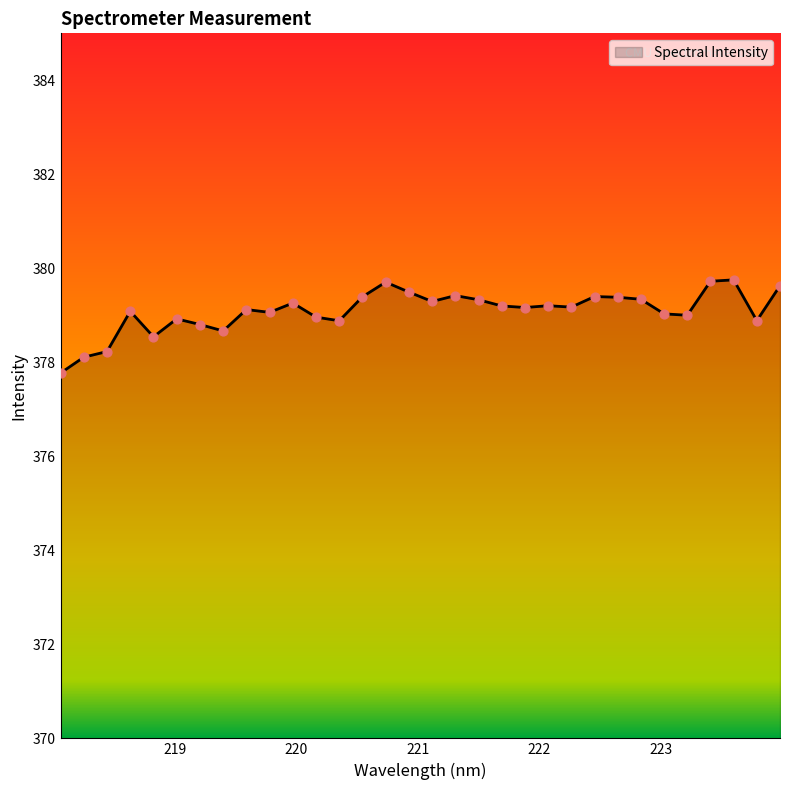

What is the minimum value shown in the chart?

377.8